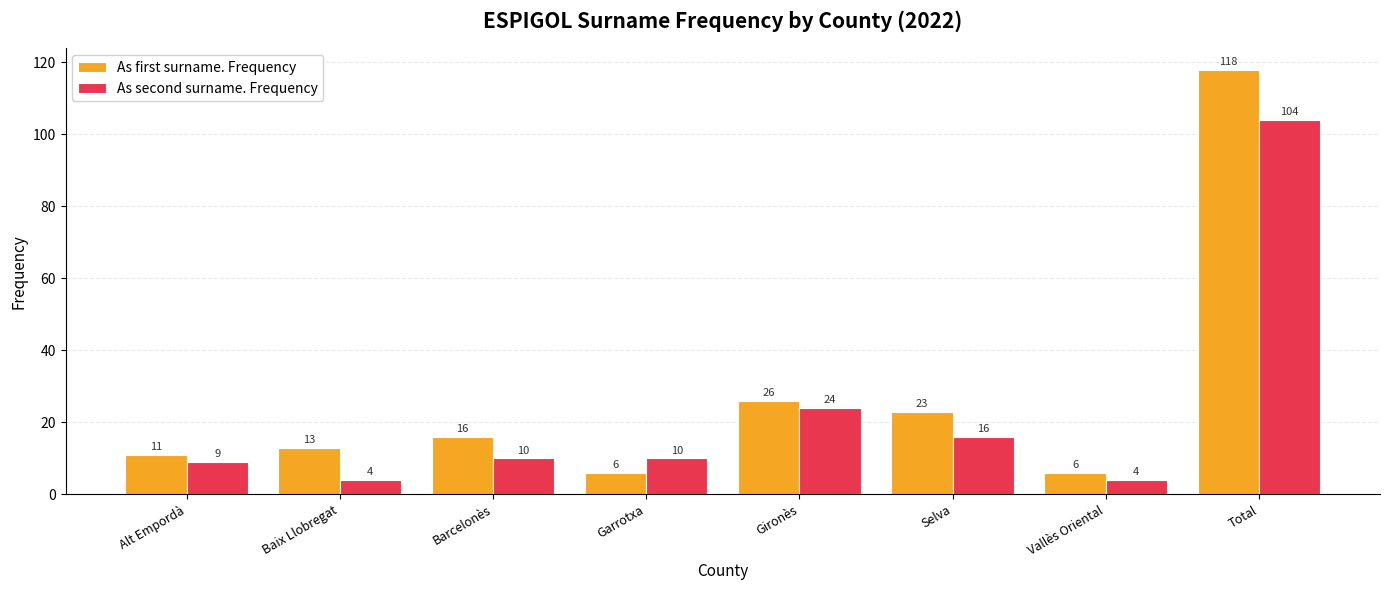

Reading right to left, list all the values displayed in this chart.

As first surname. Frequency: Total=118	Vallès Oriental=6	Selva=23	Gironès=26	Garrotxa=6	Barcelonès=16	Baix Llobregat=13	Alt Empordà=11
As second surname. Frequency: Total=104	Vallès Oriental=4	Selva=16	Gironès=24	Garrotxa=10	Barcelonès=10	Baix Llobregat=4	Alt Empordà=9